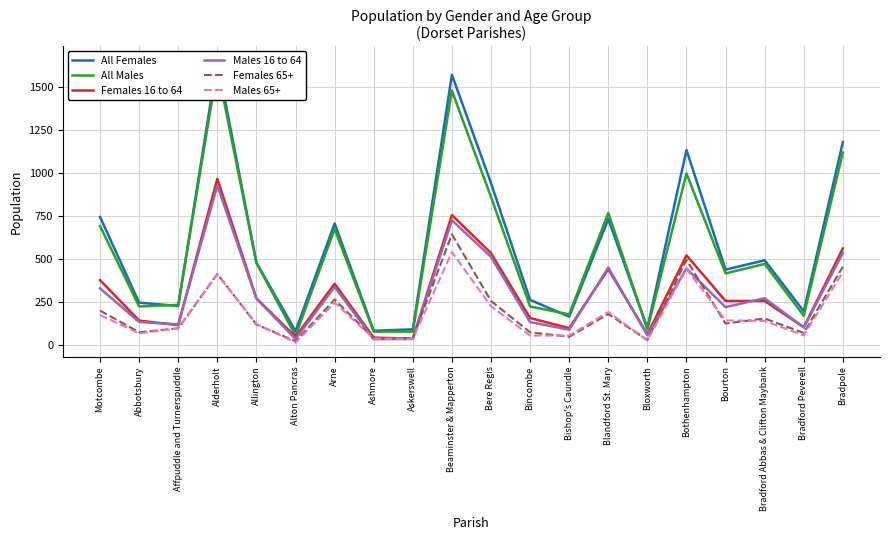

What is the sum of all All Females values?

11496